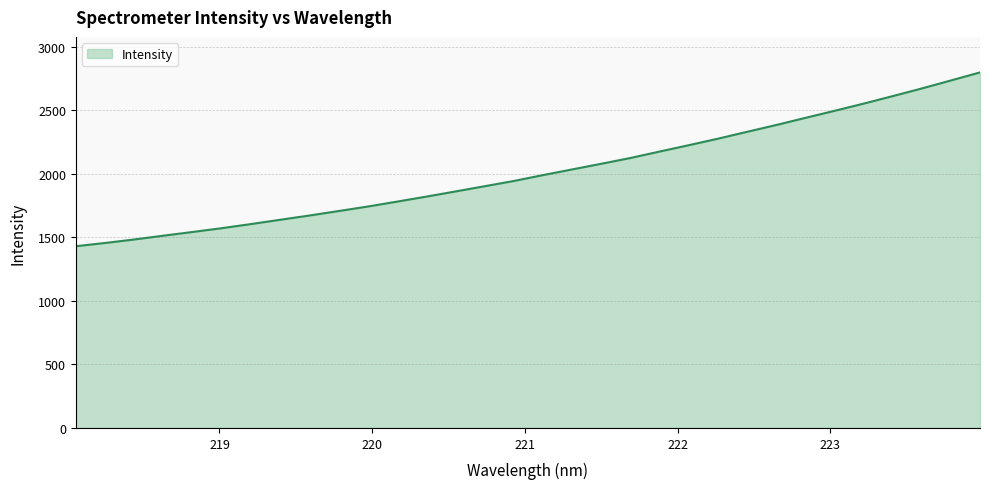

What is the maximum value shown in the chart?

2798.2